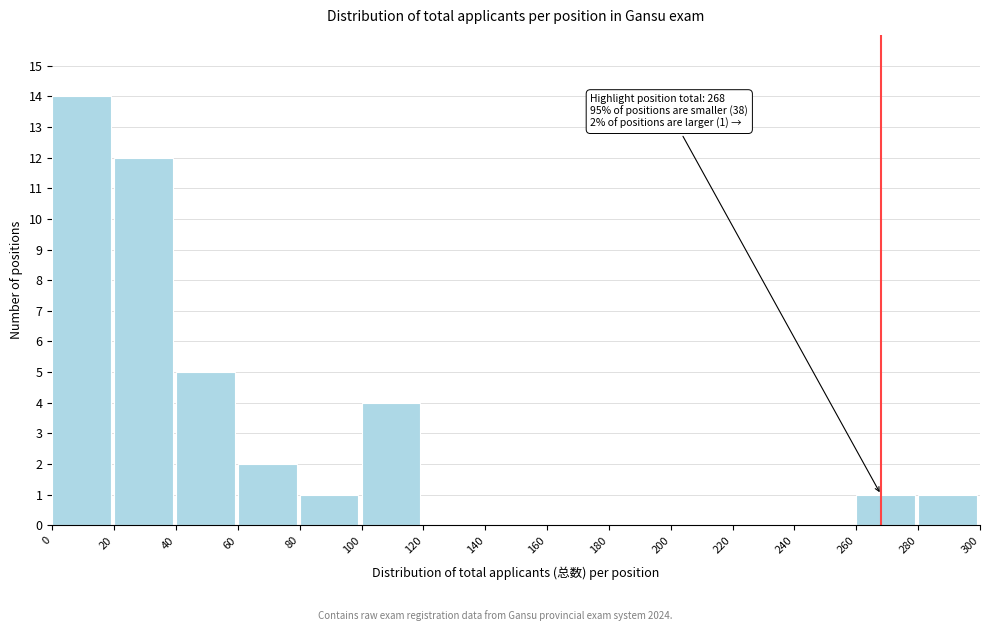

Which range on the x-axis has the tallest bar?

0 to 20